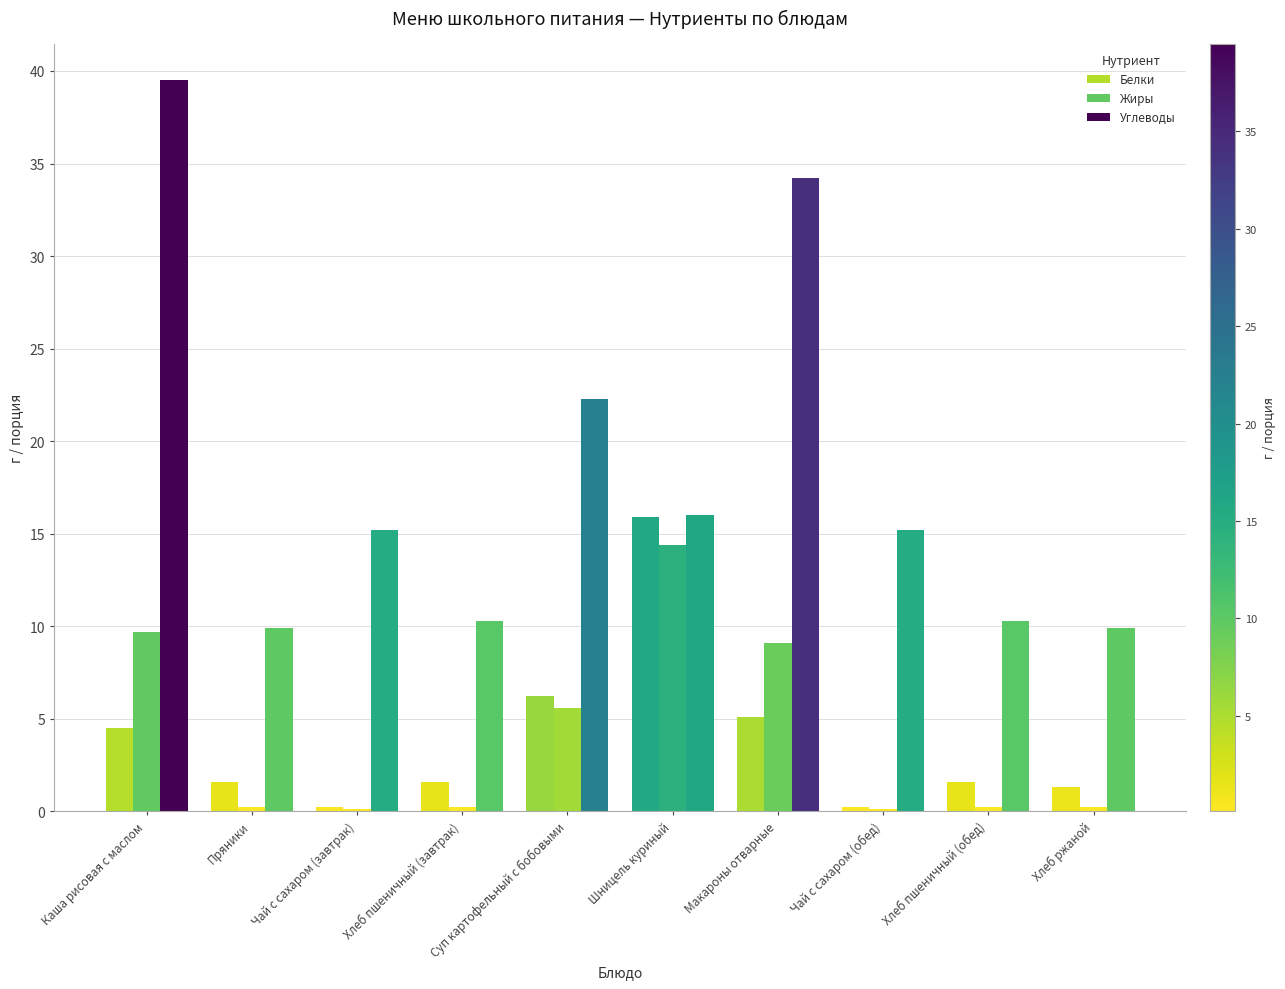

Which series has the largest range (max minus min)?

Углеводы